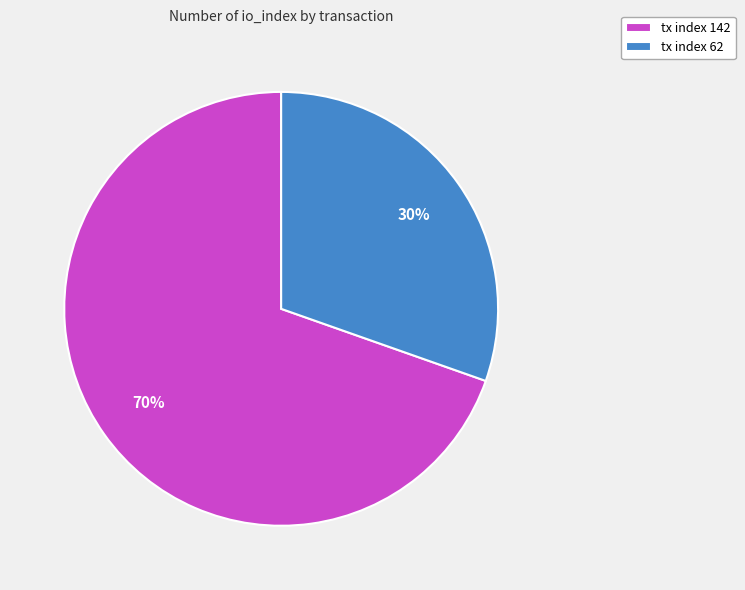

What percentage is the tx index 142 slice, to the nearest percent?

70%